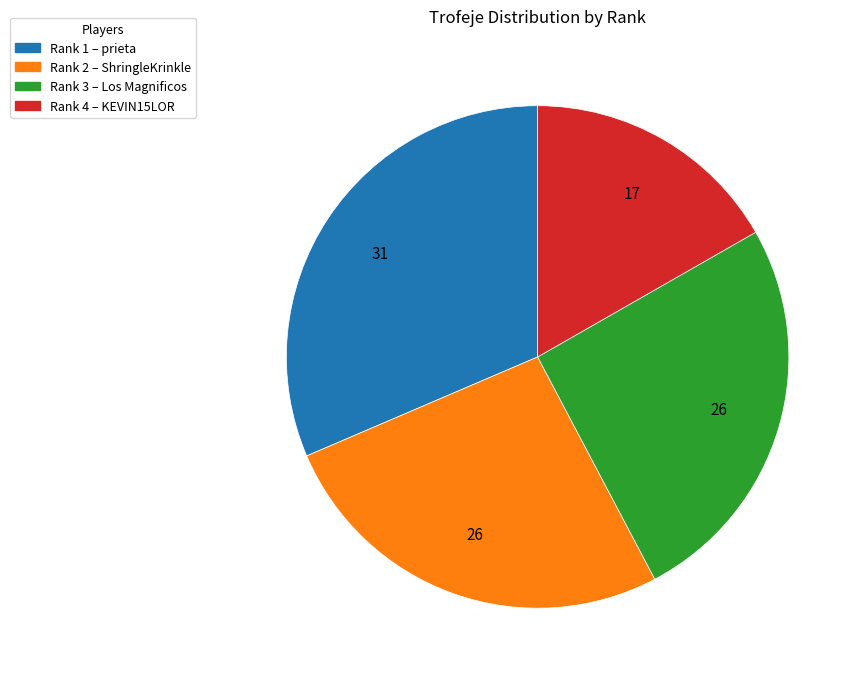

How many segments does this pie chart have?

4